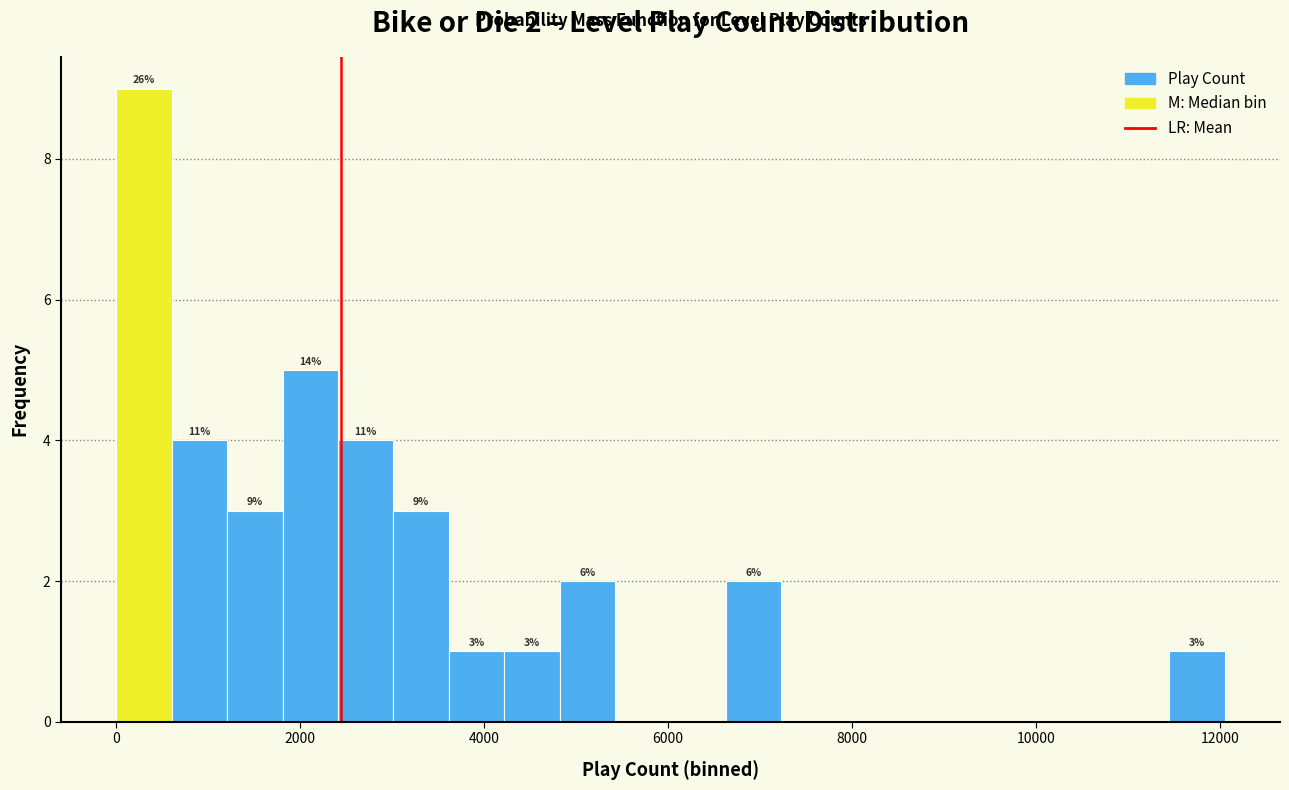

Read against the x-axis, roughly where is the centre of the tallest bar?

400